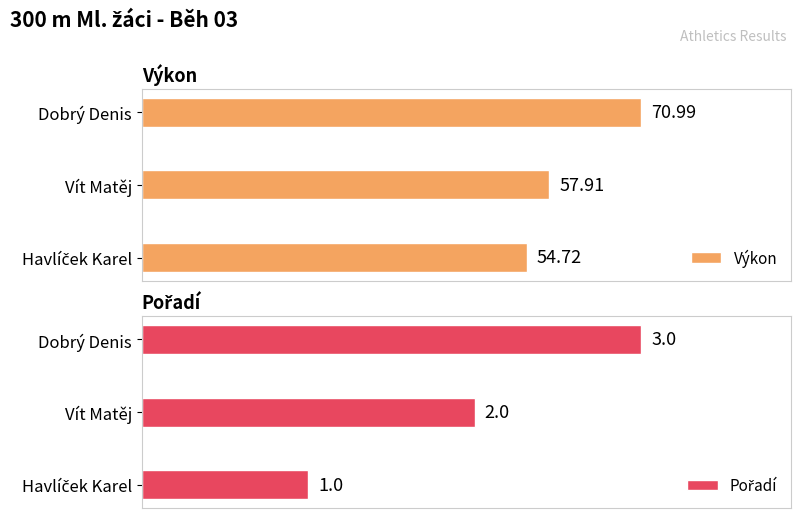

What is the maximum value for Výkon?

71.0